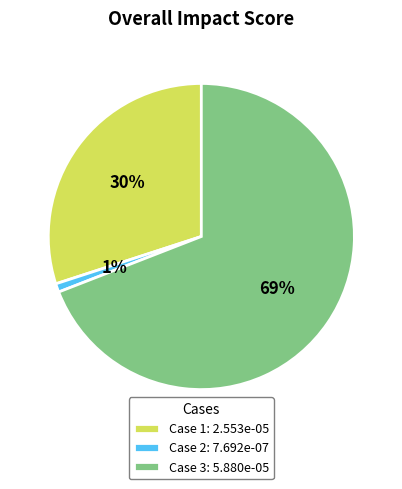

Rank the categories by value from highest to lowest.

Case 3, Case 1, Case 2